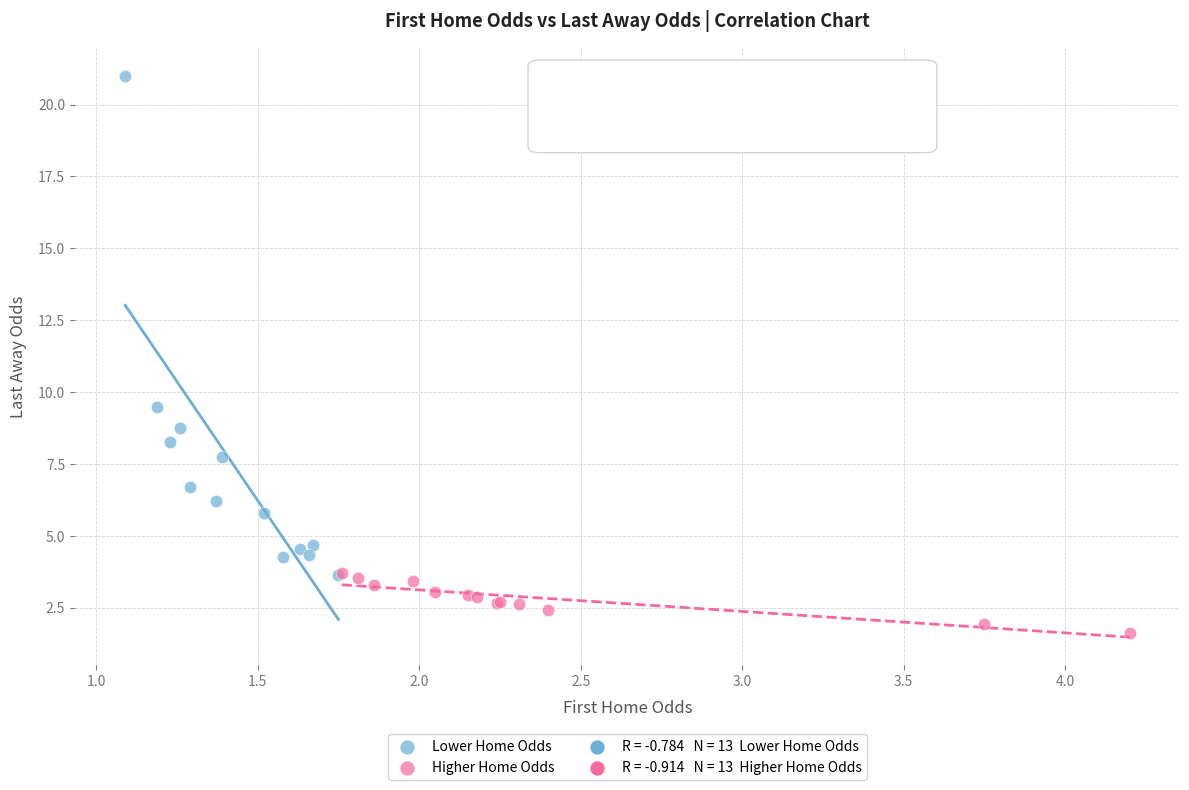

Which series reaches the minimum Y coordinate?

Higher Home Odds